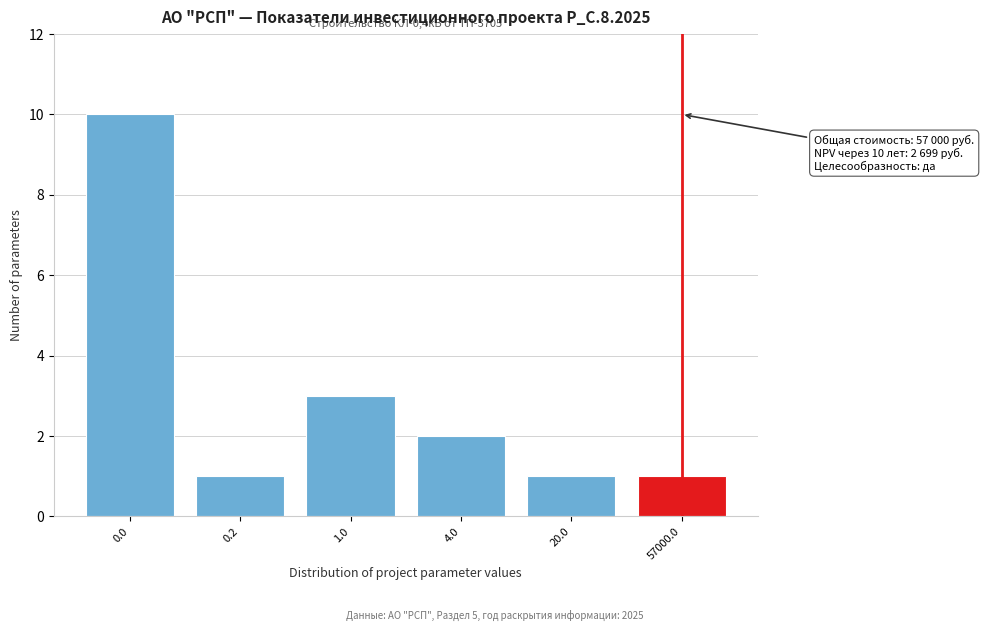

Reading left to right, what are all the values shown in this chart?

10	1	3	2	1	1